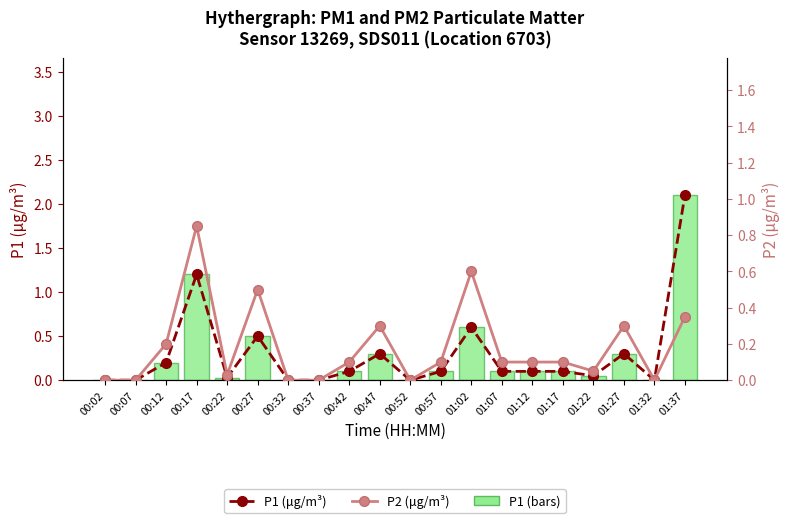

What is the highest value of the P2 (μg/m³) series?

0.8